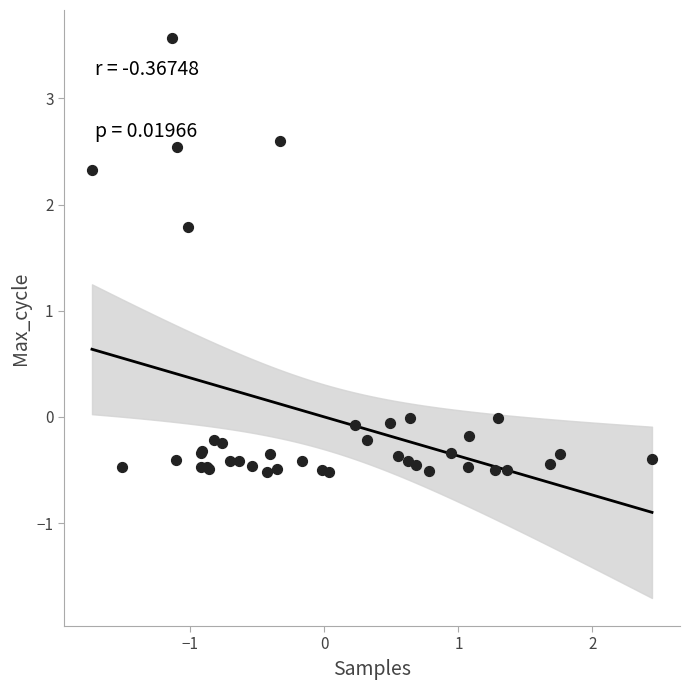

What Y value in the scatter plot is closest to 1?

1.8